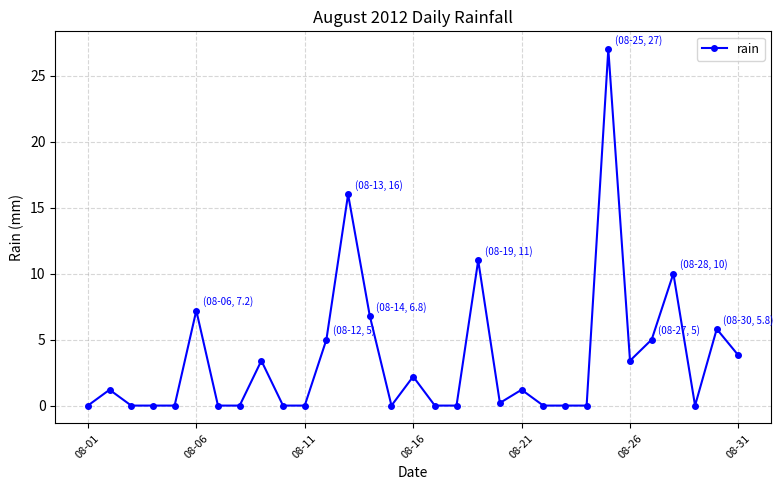

True or false: there are more than 2 points higher than both neighbors.

True